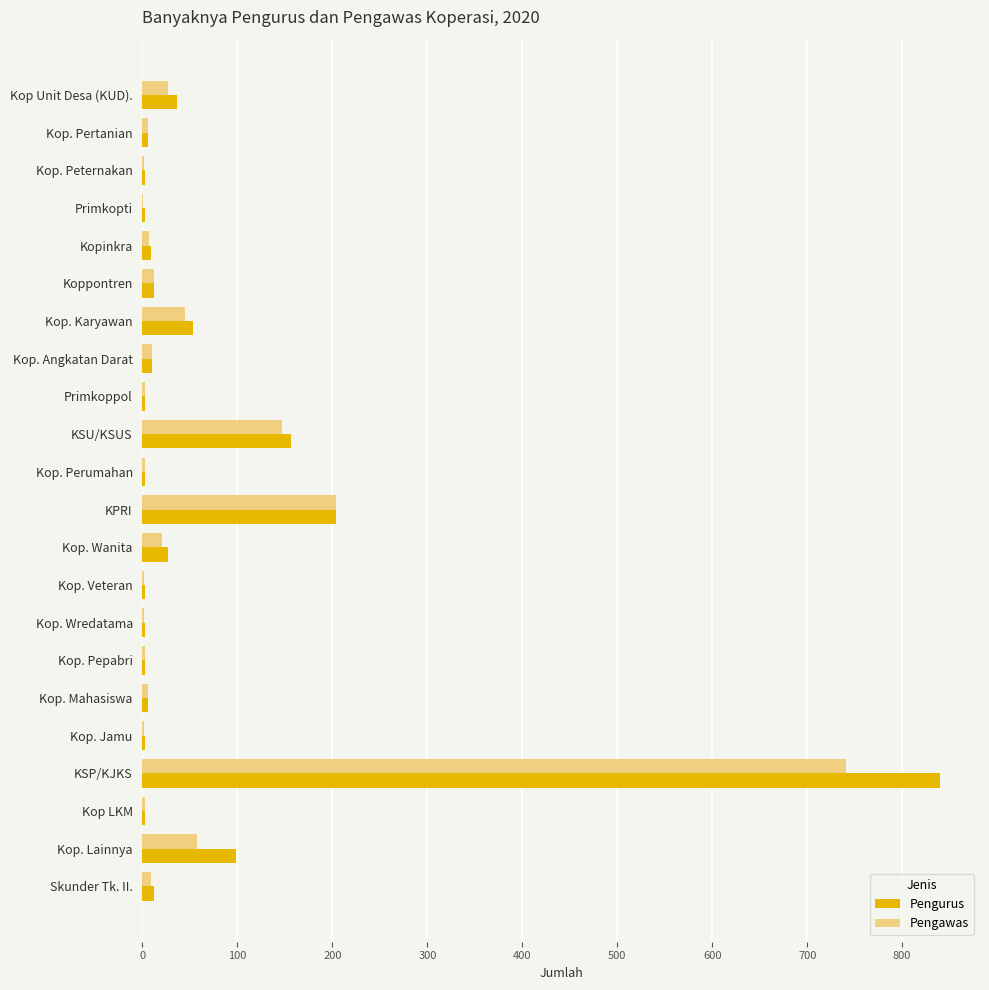

What is the sum of all Pengawas values?

1313